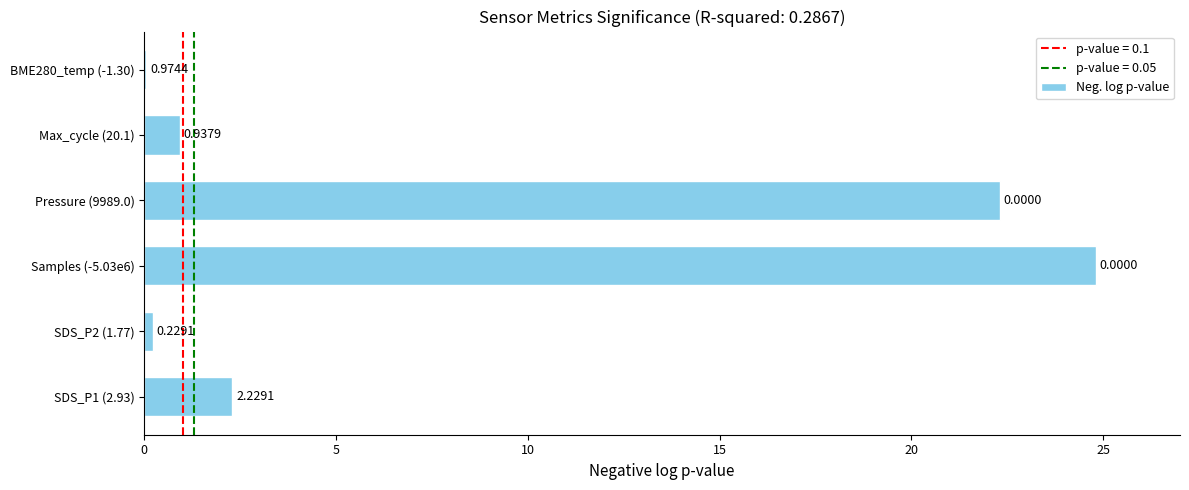

What is the sum of the values at Max_cycle (20.1) and BME280_temp (-1.30)?

1.0